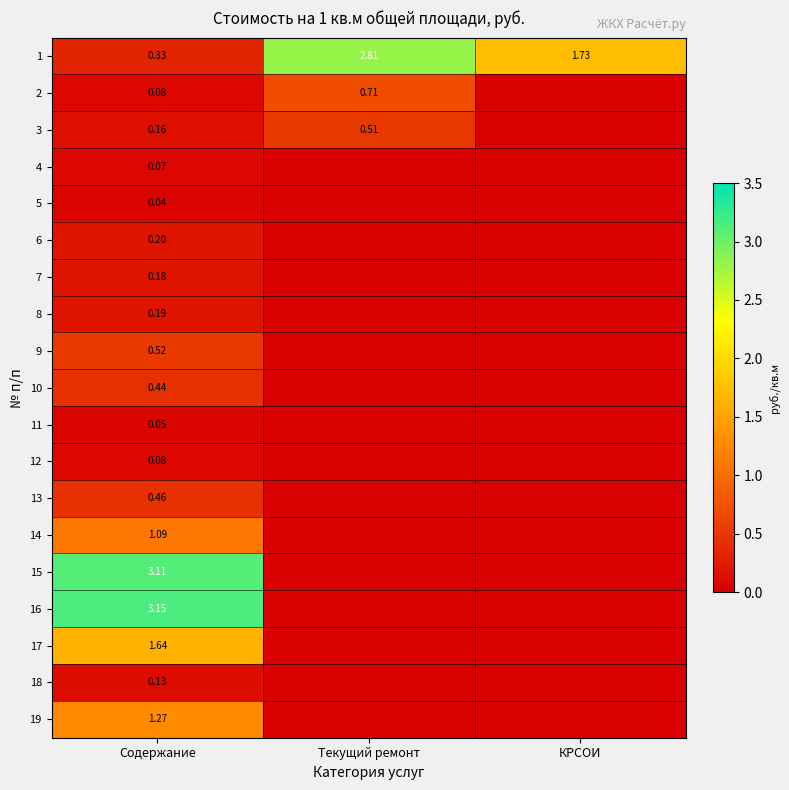

Is it true that 1 equals 0.2 at Содержание?

False